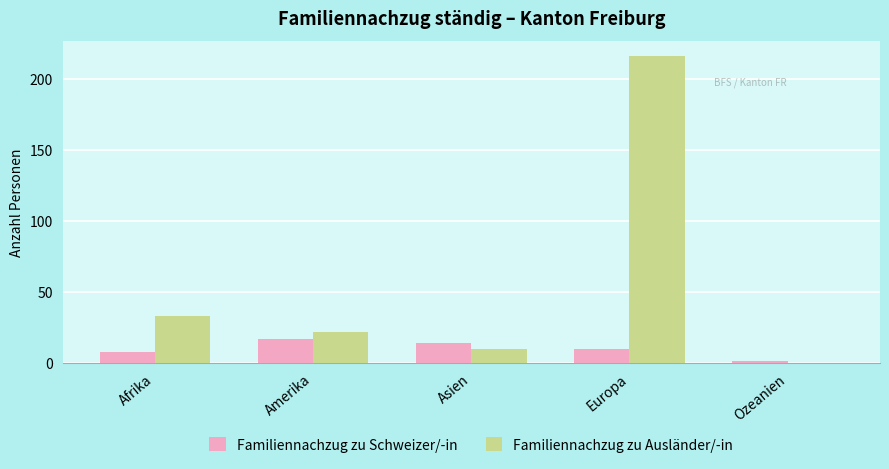

What are all the series names shown in the legend?

Familiennachzug zu Schweizer/-in, Familiennachzug zu Ausländer/-in